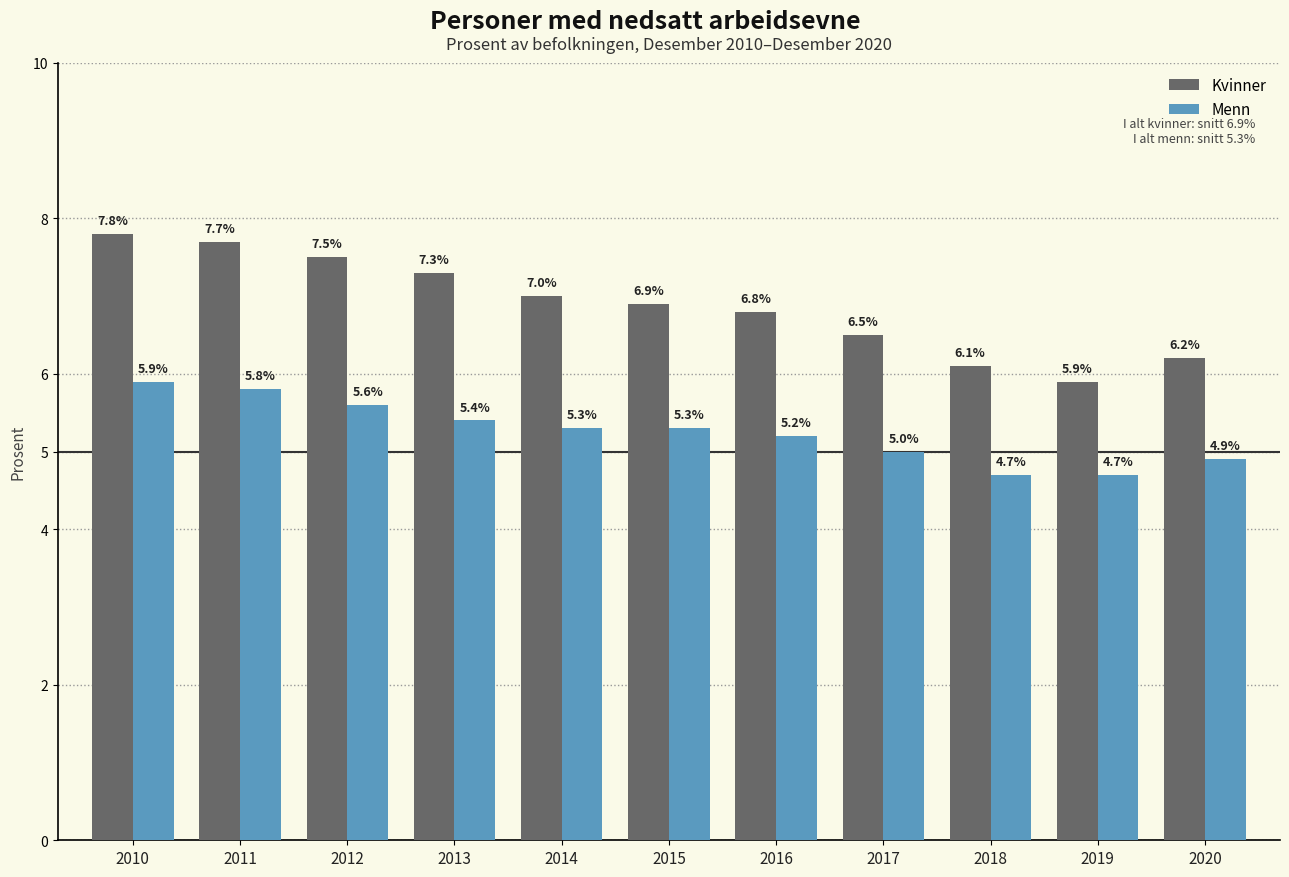

The value of Menn at 2015 is 5.3. True or false?

True